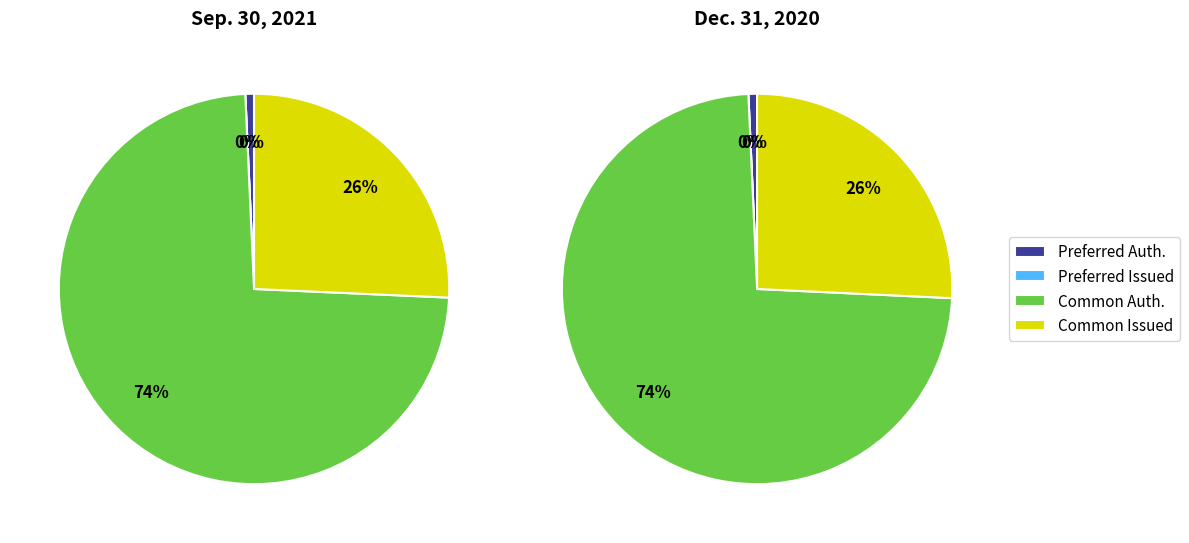

The Preferred stock issued slice represents 7% of the pie. True or false?

False